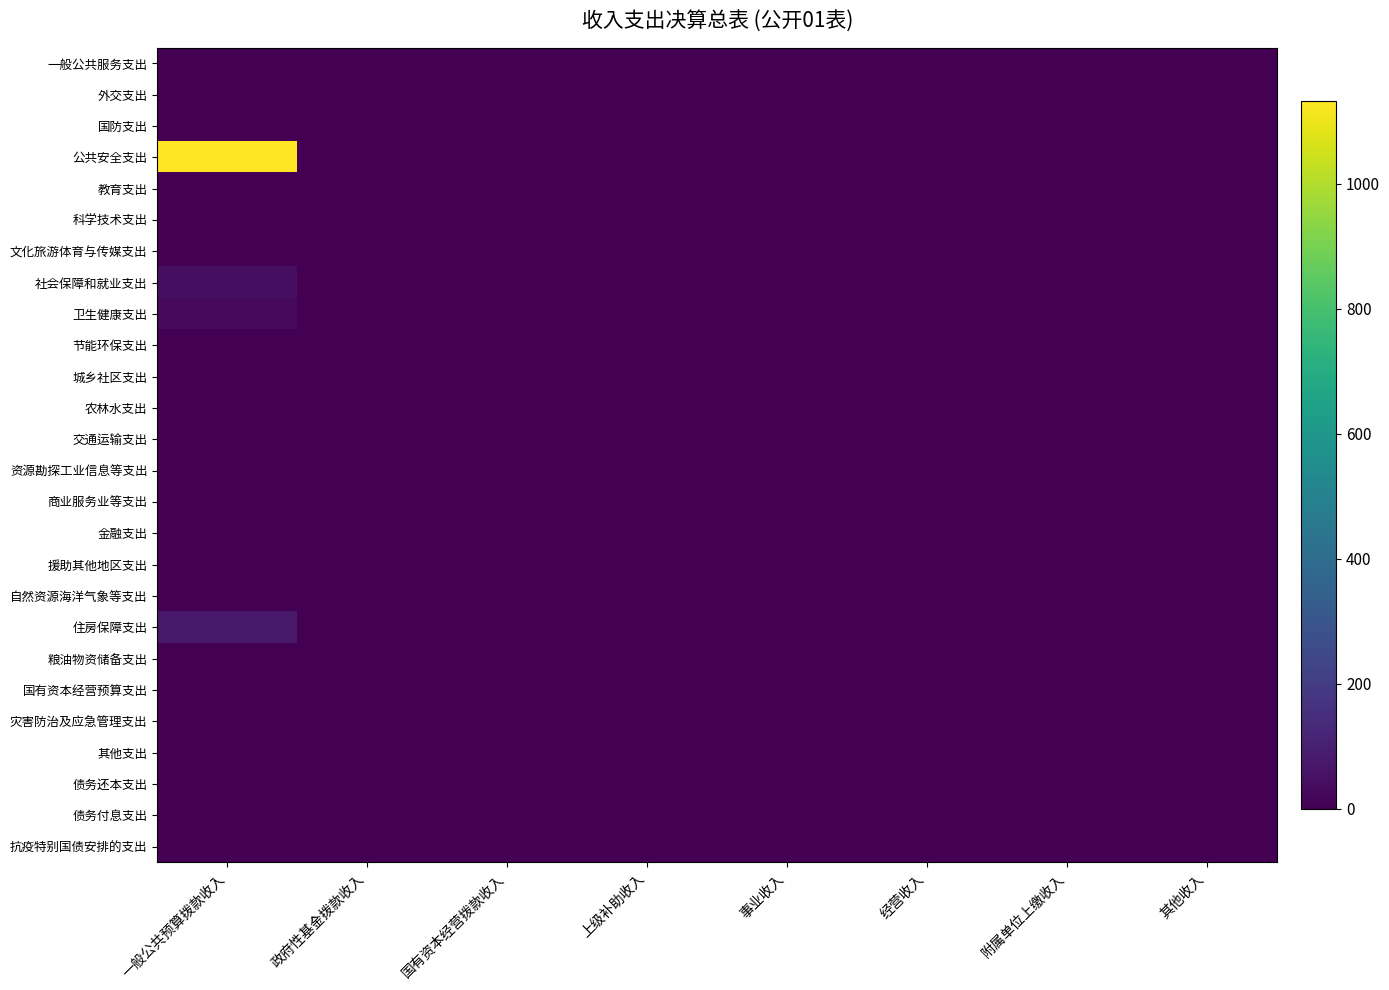

Reading left to right, what are all the values shown in this chart?

一般公共服务支出: 一般公共预算拨款收入=0.0	政府性基金拨款收入=0.0	国有资本经营拨款收入=0.0	上级补助收入=0.0	事业收入=0.0	经营收入=0.0	附属单位上缴收入=0.0	其他收入=0.0
外交支出: 一般公共预算拨款收入=0.0	政府性基金拨款收入=0.0	国有资本经营拨款收入=0.0	上级补助收入=0.0	事业收入=0.0	经营收入=0.0	附属单位上缴收入=0.0	其他收入=0.0
国防支出: 一般公共预算拨款收入=0.0	政府性基金拨款收入=0.0	国有资本经营拨款收入=0.0	上级补助收入=0.0	事业收入=0.0	经营收入=0.0	附属单位上缴收入=0.0	其他收入=0.0
公共安全支出: 一般公共预算拨款收入=1132.0	政府性基金拨款收入=0.0	国有资本经营拨款收入=0.0	上级补助收入=0.0	事业收入=0.0	经营收入=0.0	附属单位上缴收入=0.0	其他收入=0.0
教育支出: 一般公共预算拨款收入=0.0	政府性基金拨款收入=0.0	国有资本经营拨款收入=0.0	上级补助收入=0.0	事业收入=0.0	经营收入=0.0	附属单位上缴收入=0.0	其他收入=0.0
科学技术支出: 一般公共预算拨款收入=0.0	政府性基金拨款收入=0.0	国有资本经营拨款收入=0.0	上级补助收入=0.0	事业收入=0.0	经营收入=0.0	附属单位上缴收入=0.0	其他收入=0.0
文化旅游体育与传媒支出: 一般公共预算拨款收入=0.0	政府性基金拨款收入=0.0	国有资本经营拨款收入=0.0	上级补助收入=0.0	事业收入=0.0	经营收入=0.0	附属单位上缴收入=0.0	其他收入=0.0
社会保障和就业支出: 一般公共预算拨款收入=43.7	政府性基金拨款收入=0.0	国有资本经营拨款收入=0.0	上级补助收入=0.0	事业收入=0.0	经营收入=0.0	附属单位上缴收入=0.0	其他收入=0.0
卫生健康支出: 一般公共预算拨款收入=28.3	政府性基金拨款收入=0.0	国有资本经营拨款收入=0.0	上级补助收入=0.0	事业收入=0.0	经营收入=0.0	附属单位上缴收入=0.0	其他收入=0.0
节能环保支出: 一般公共预算拨款收入=0.0	政府性基金拨款收入=0.0	国有资本经营拨款收入=0.0	上级补助收入=0.0	事业收入=0.0	经营收入=0.0	附属单位上缴收入=0.0	其他收入=0.0
城乡社区支出: 一般公共预算拨款收入=0.0	政府性基金拨款收入=0.0	国有资本经营拨款收入=0.0	上级补助收入=0.0	事业收入=0.0	经营收入=0.0	附属单位上缴收入=0.0	其他收入=0.0
农林水支出: 一般公共预算拨款收入=0.0	政府性基金拨款收入=0.0	国有资本经营拨款收入=0.0	上级补助收入=0.0	事业收入=0.0	经营收入=0.0	附属单位上缴收入=0.0	其他收入=0.0
交通运输支出: 一般公共预算拨款收入=0.0	政府性基金拨款收入=0.0	国有资本经营拨款收入=0.0	上级补助收入=0.0	事业收入=0.0	经营收入=0.0	附属单位上缴收入=0.0	其他收入=0.0
资源勘探工业信息等支出: 一般公共预算拨款收入=0.0	政府性基金拨款收入=0.0	国有资本经营拨款收入=0.0	上级补助收入=0.0	事业收入=0.0	经营收入=0.0	附属单位上缴收入=0.0	其他收入=0.0
商业服务业等支出: 一般公共预算拨款收入=0.0	政府性基金拨款收入=0.0	国有资本经营拨款收入=0.0	上级补助收入=0.0	事业收入=0.0	经营收入=0.0	附属单位上缴收入=0.0	其他收入=0.0
金融支出: 一般公共预算拨款收入=0.0	政府性基金拨款收入=0.0	国有资本经营拨款收入=0.0	上级补助收入=0.0	事业收入=0.0	经营收入=0.0	附属单位上缴收入=0.0	其他收入=0.0
援助其他地区支出: 一般公共预算拨款收入=0.0	政府性基金拨款收入=0.0	国有资本经营拨款收入=0.0	上级补助收入=0.0	事业收入=0.0	经营收入=0.0	附属单位上缴收入=0.0	其他收入=0.0
自然资源海洋气象等支出: 一般公共预算拨款收入=0.0	政府性基金拨款收入=0.0	国有资本经营拨款收入=0.0	上级补助收入=0.0	事业收入=0.0	经营收入=0.0	附属单位上缴收入=0.0	其他收入=0.0
住房保障支出: 一般公共预算拨款收入=75.2	政府性基金拨款收入=0.0	国有资本经营拨款收入=0.0	上级补助收入=0.0	事业收入=0.0	经营收入=0.0	附属单位上缴收入=0.0	其他收入=0.0
粮油物资储备支出: 一般公共预算拨款收入=0.0	政府性基金拨款收入=0.0	国有资本经营拨款收入=0.0	上级补助收入=0.0	事业收入=0.0	经营收入=0.0	附属单位上缴收入=0.0	其他收入=0.0
国有资本经营预算支出: 一般公共预算拨款收入=0.0	政府性基金拨款收入=0.0	国有资本经营拨款收入=0.0	上级补助收入=0.0	事业收入=0.0	经营收入=0.0	附属单位上缴收入=0.0	其他收入=0.0
灾害防治及应急管理支出: 一般公共预算拨款收入=0.0	政府性基金拨款收入=0.0	国有资本经营拨款收入=0.0	上级补助收入=0.0	事业收入=0.0	经营收入=0.0	附属单位上缴收入=0.0	其他收入=0.0
其他支出: 一般公共预算拨款收入=0.0	政府性基金拨款收入=0.0	国有资本经营拨款收入=0.0	上级补助收入=0.0	事业收入=0.0	经营收入=0.0	附属单位上缴收入=0.0	其他收入=0.0
债务还本支出: 一般公共预算拨款收入=0.0	政府性基金拨款收入=0.0	国有资本经营拨款收入=0.0	上级补助收入=0.0	事业收入=0.0	经营收入=0.0	附属单位上缴收入=0.0	其他收入=0.0
债务付息支出: 一般公共预算拨款收入=0.0	政府性基金拨款收入=0.0	国有资本经营拨款收入=0.0	上级补助收入=0.0	事业收入=0.0	经营收入=0.0	附属单位上缴收入=0.0	其他收入=0.0
抗疫特别国债安排的支出: 一般公共预算拨款收入=0.0	政府性基金拨款收入=0.0	国有资本经营拨款收入=0.0	上级补助收入=0.0	事业收入=0.0	经营收入=0.0	附属单位上缴收入=0.0	其他收入=0.0